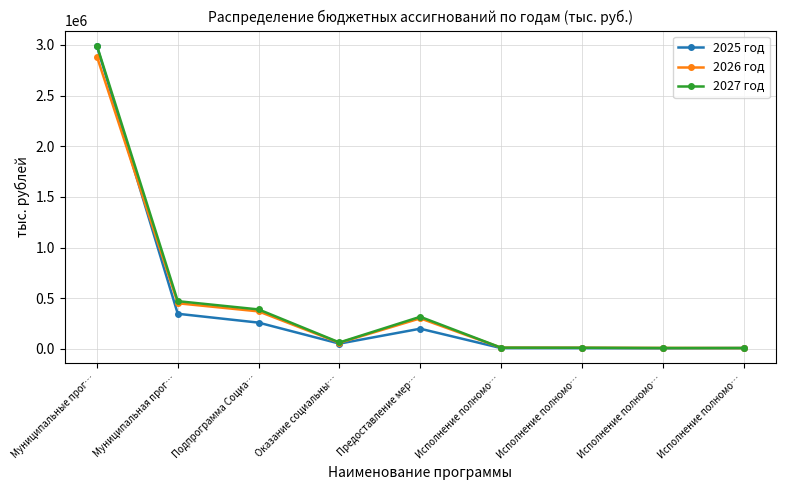

How many data points in 2027 год are less than 64247?

4